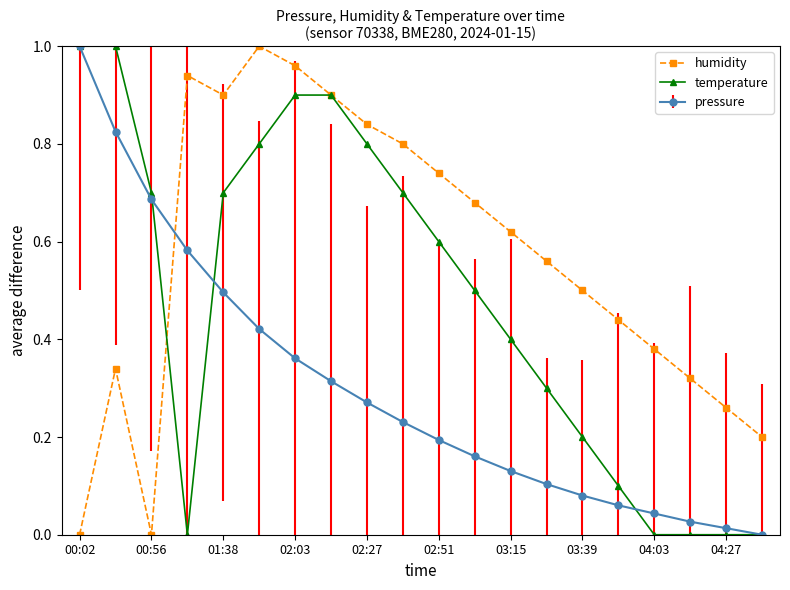

How many intersections are there between pressure and humidity?

1